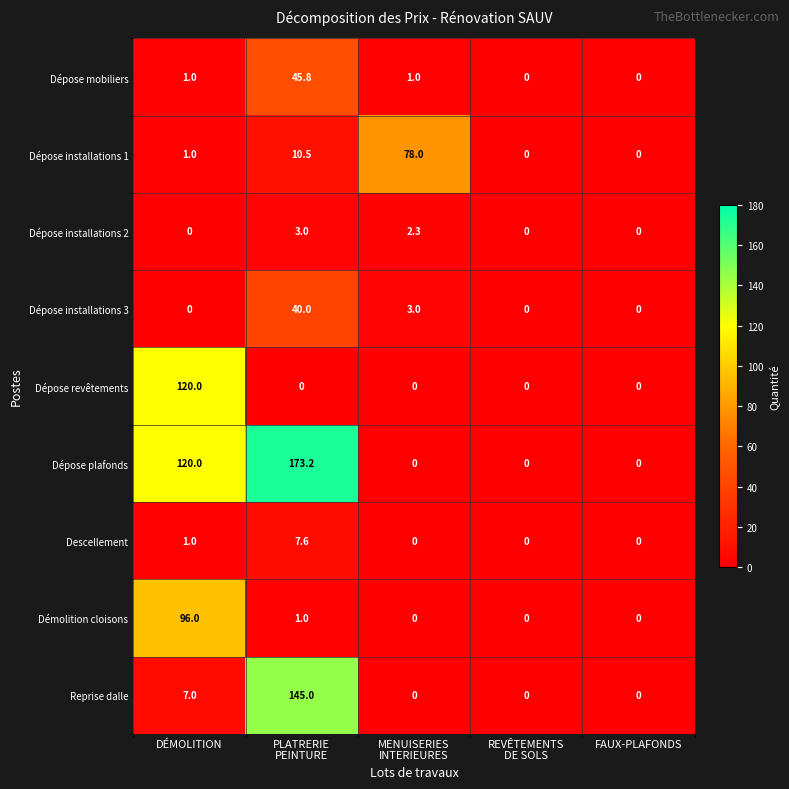

At which category does the chart reach its peak across all series?

PLATRERIE
PEINTURE